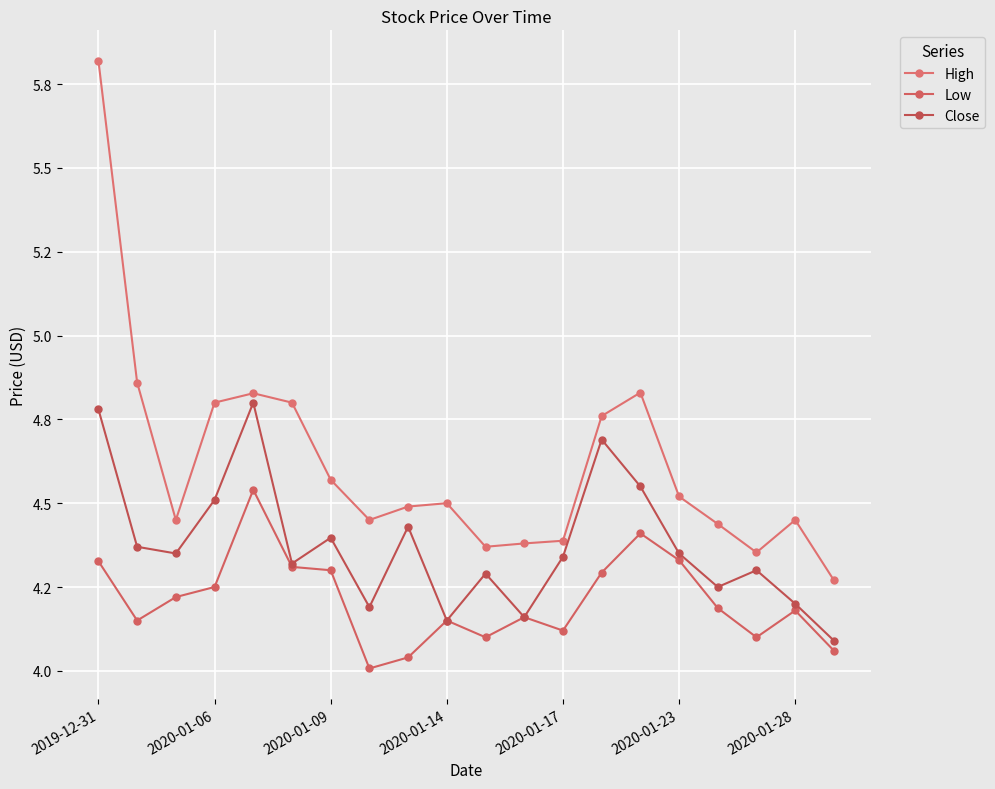

At which label is Close closest to 4?

19